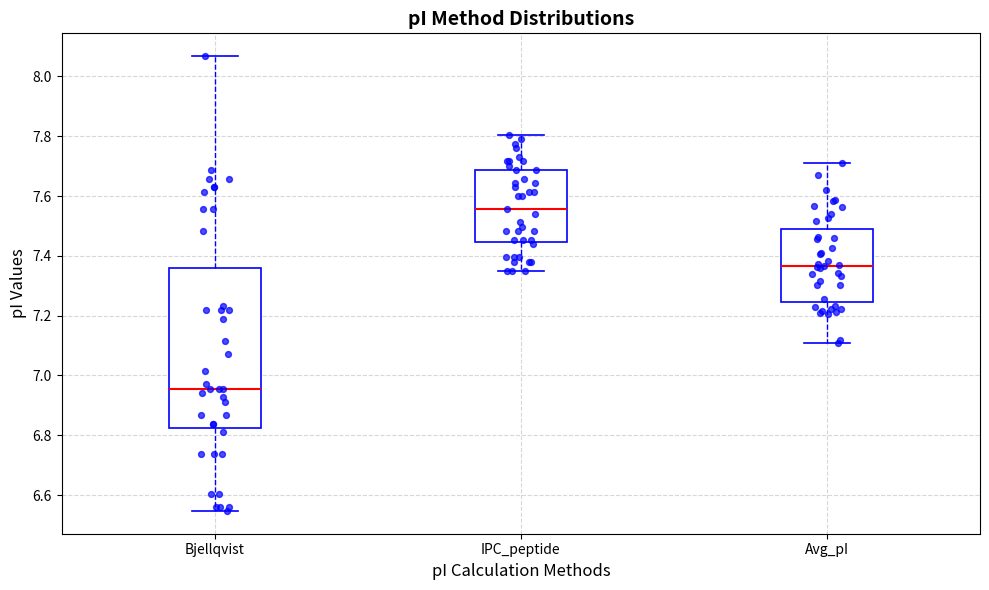

Which box has the lowest median line?

Bjellqvist